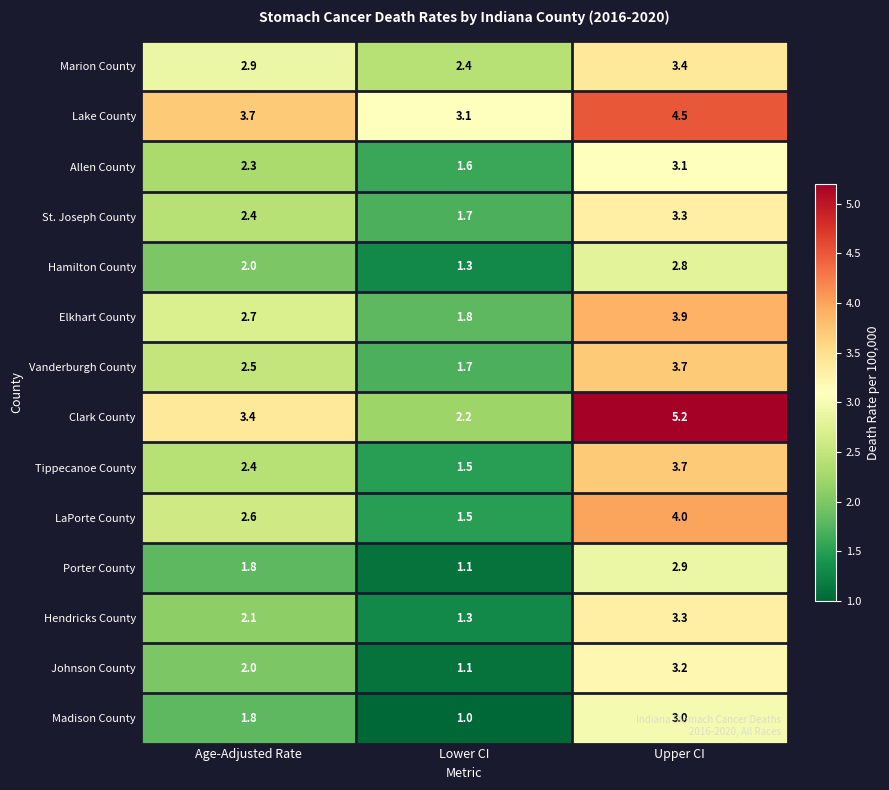

Between Lower CI and Upper CI, which series saw the biggest shift?

Clark County